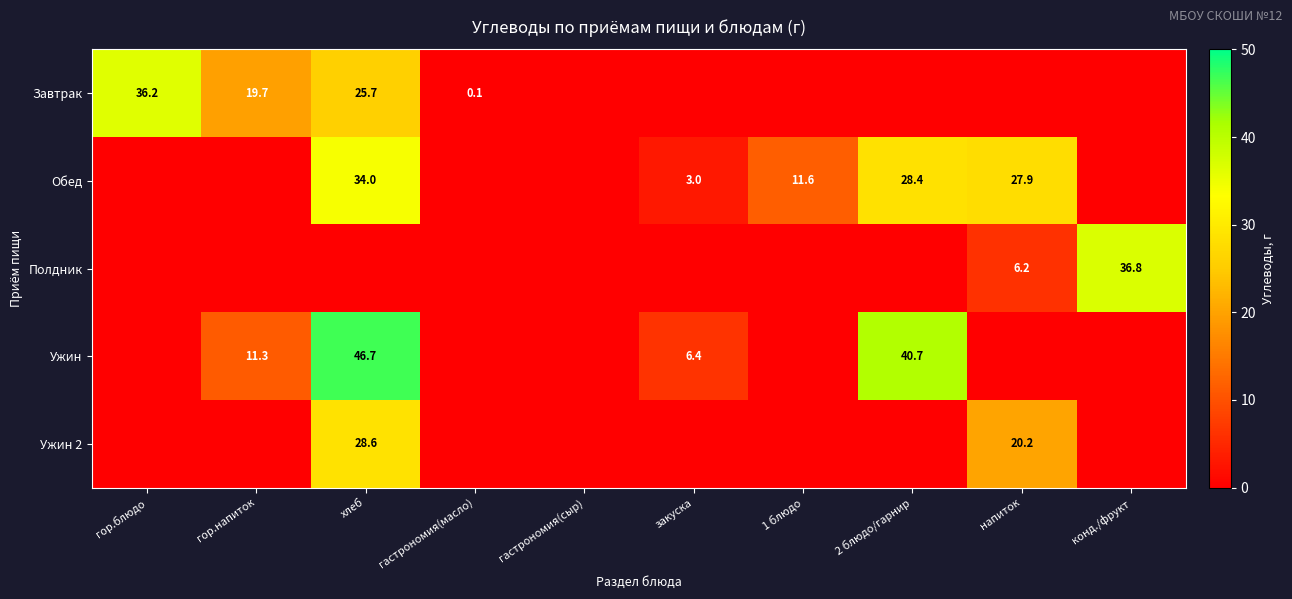

What is the difference between the Ужин values at хлеб and гор.напиток?

35.4